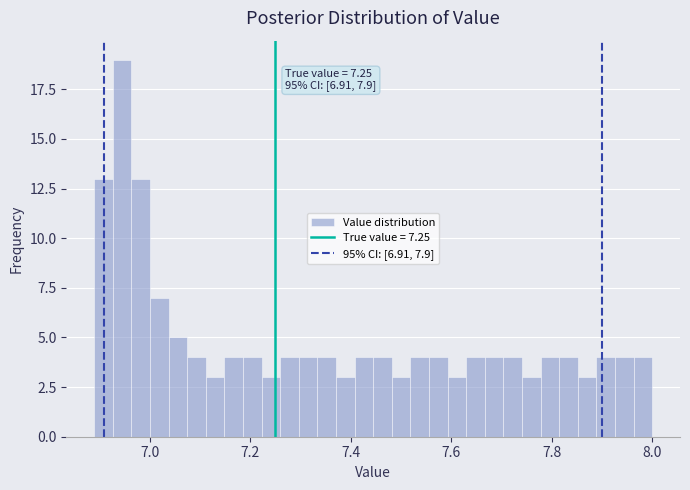

Around what value on the x-axis is the tallest bar? Give the approximate position of its centre, as read against the axis.

6.94